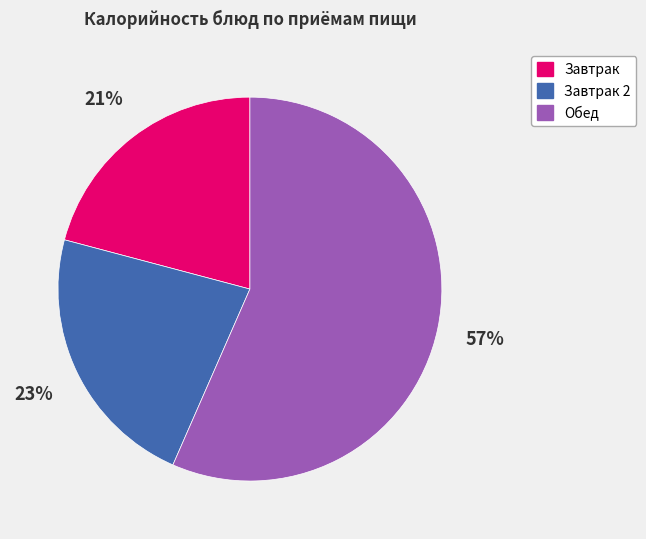

Is there a majority slice in this chart?

Yes